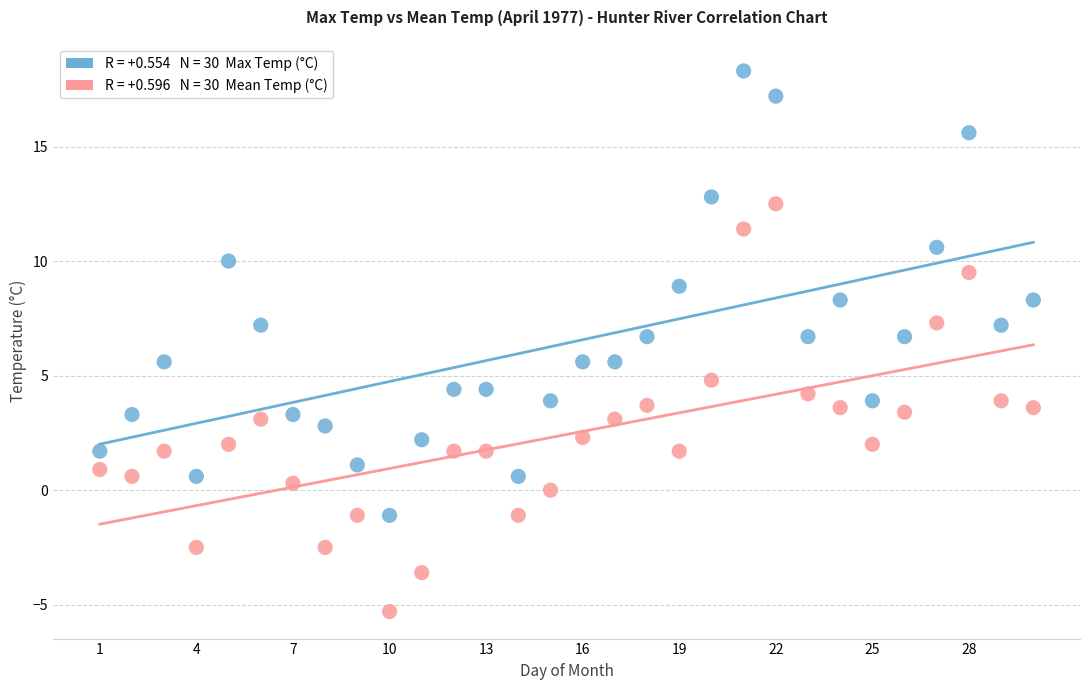

Across all data points, what is the range of Y values (max minus min)?

23.6